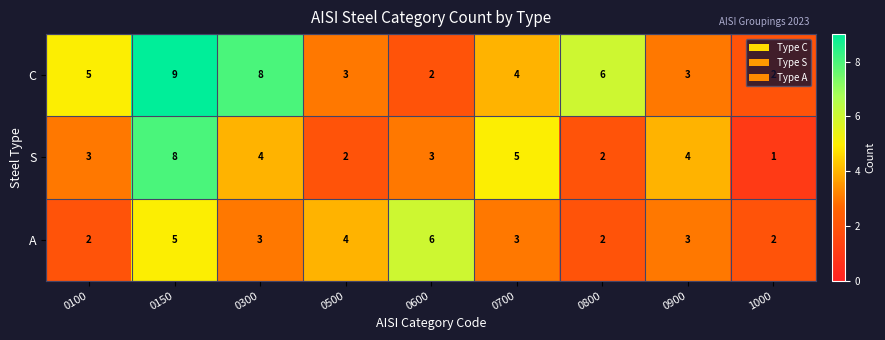

At how many categories does at least one series exceed 1?

9